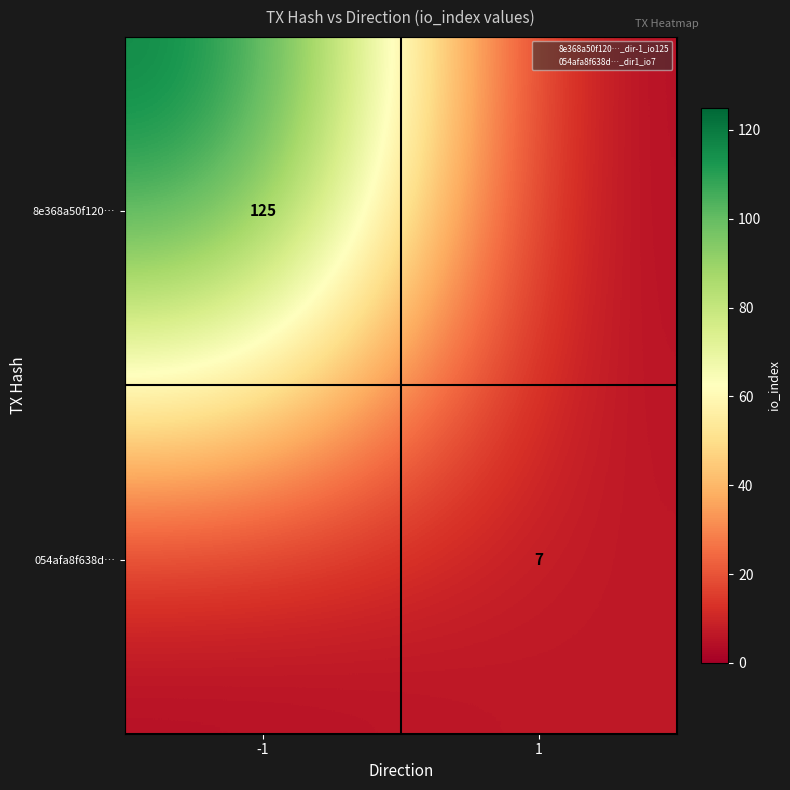

True or false: 8e368a50f120… has a value of 44 at -1.

False